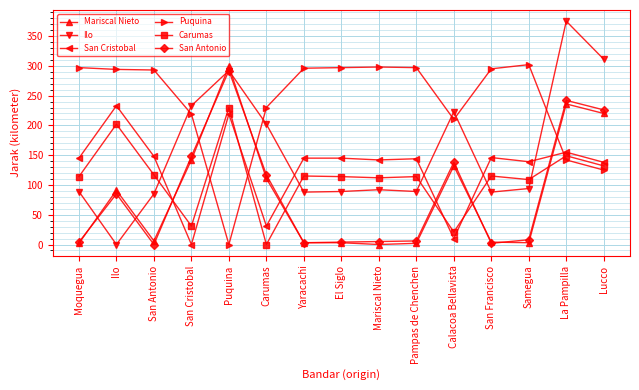

What are all the series names shown in the legend?

Mariscal Nieto, Ilo, San Cristobal, Puquina, Carumas, San Antonio